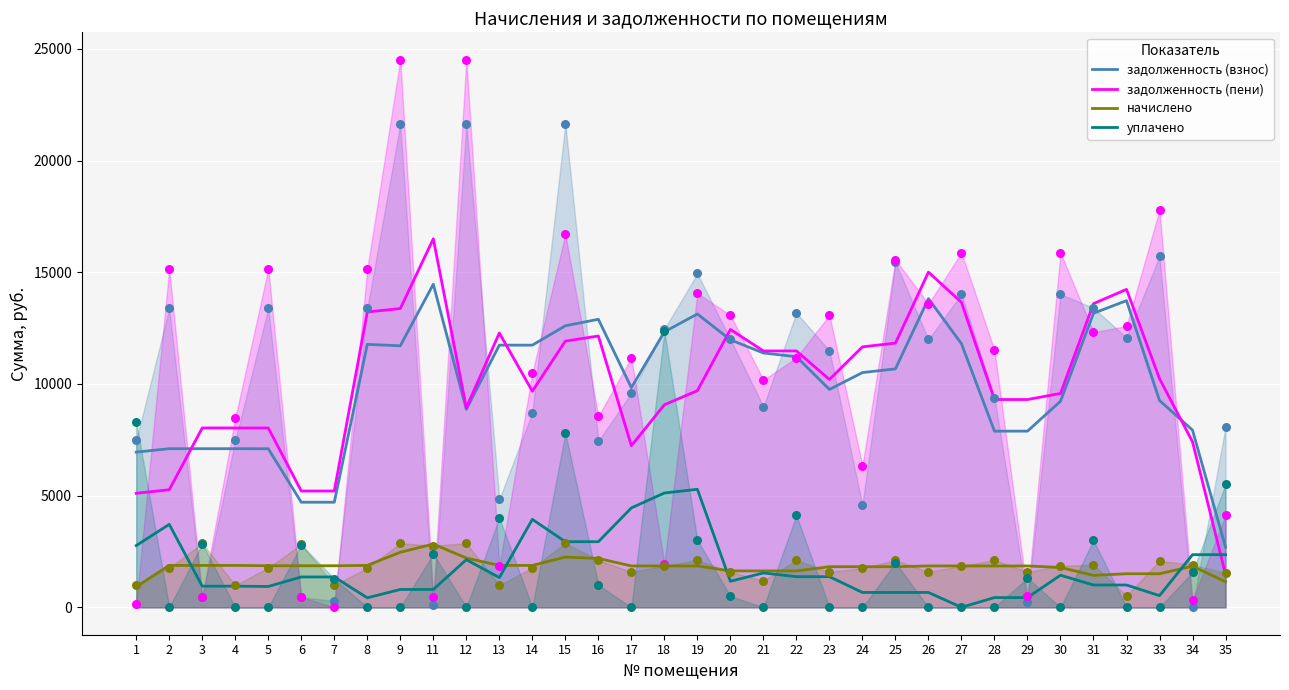

What is the total value across all series at 26?

31346.7